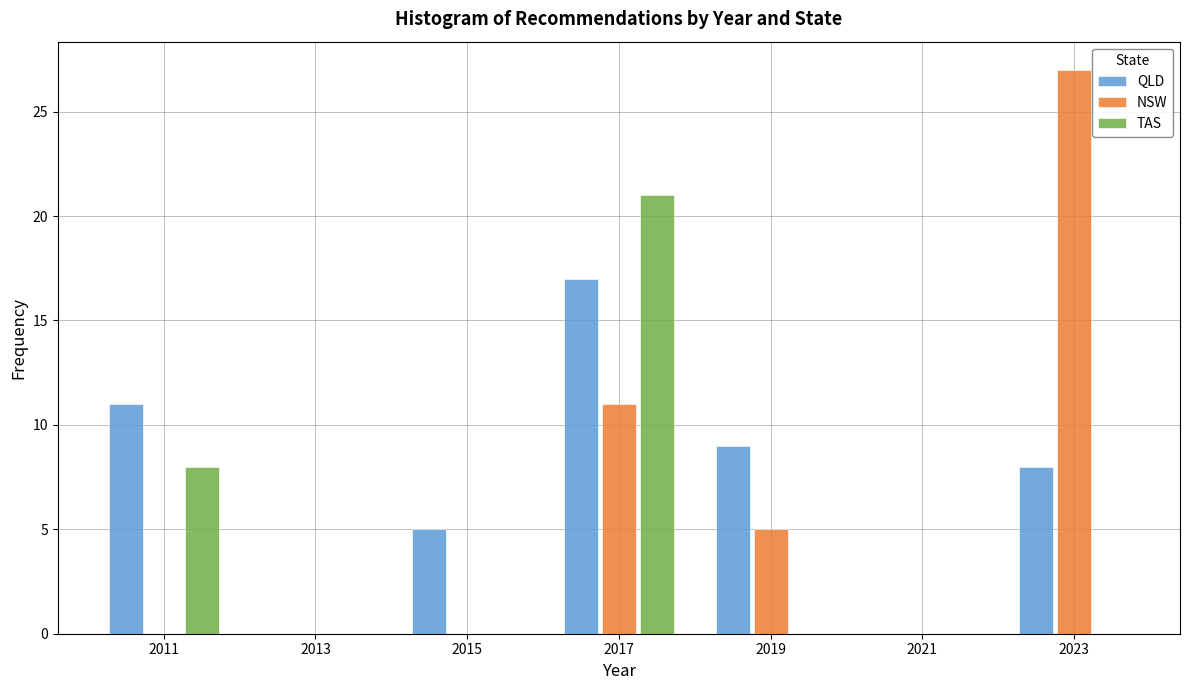

What is the height of the NSW bar covering 2022 to 2024 on the x-axis? The values are not printed on the chart, so give them approximately, as read against the axis.

27